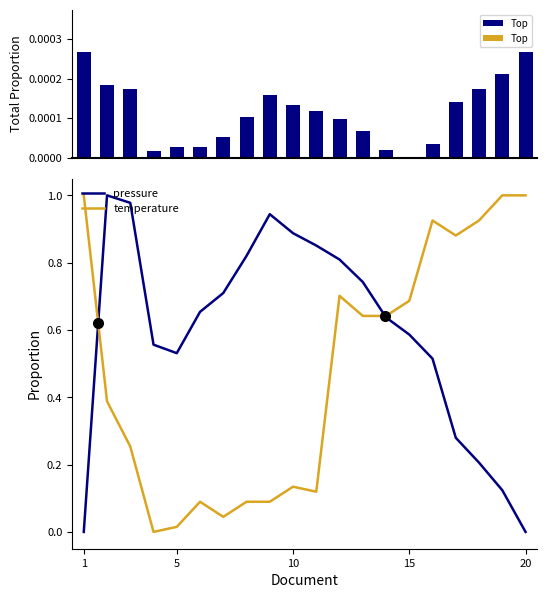

Which series has the widest spread of values?

pressure